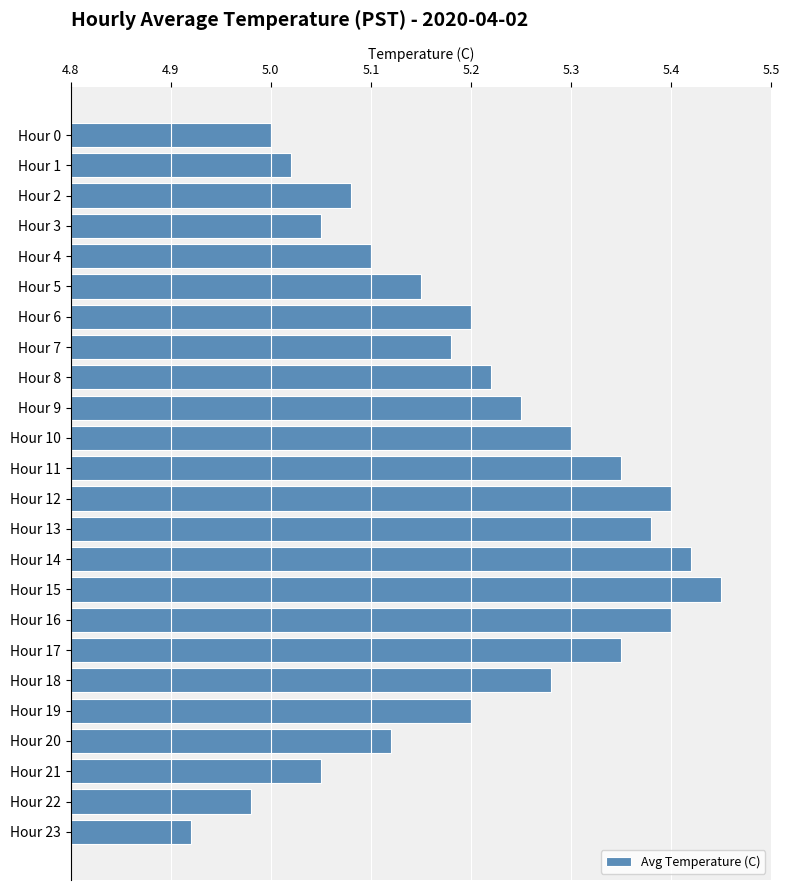

How many categories are shown in the chart?

24